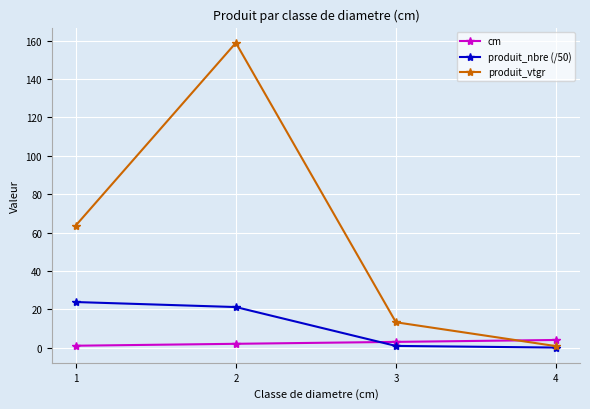

At 3, list the series in order from largest to smallest.

produit_vtgr, cm, produit_nbre (/50)